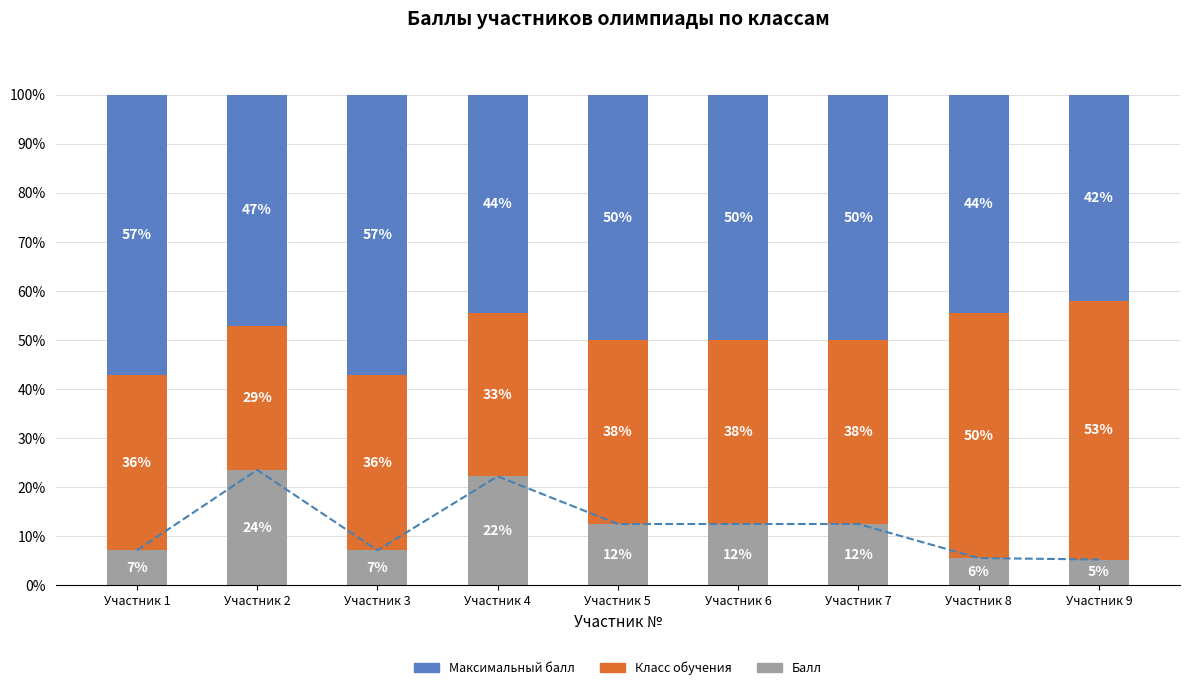

Read the Максимальный балл value at Участник 5.

50.0